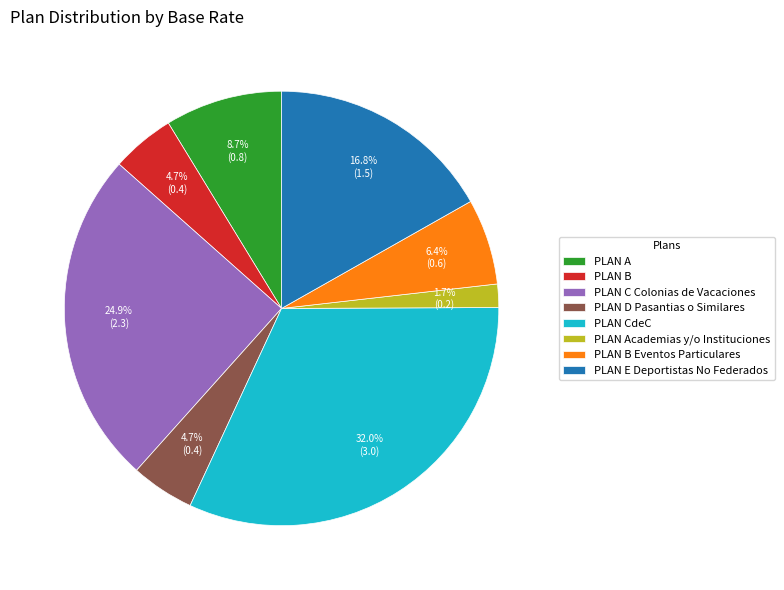

Is there any slice that represents more than half of the pie?

No